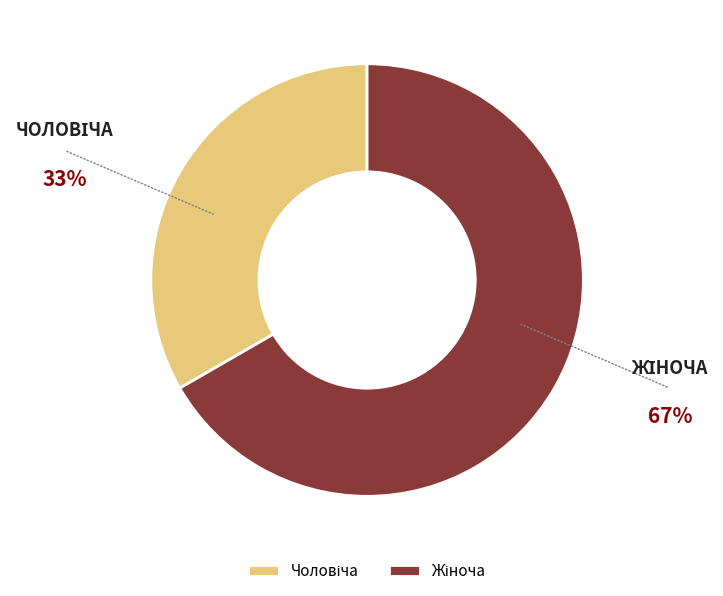

Is there a majority slice in this chart?

Yes